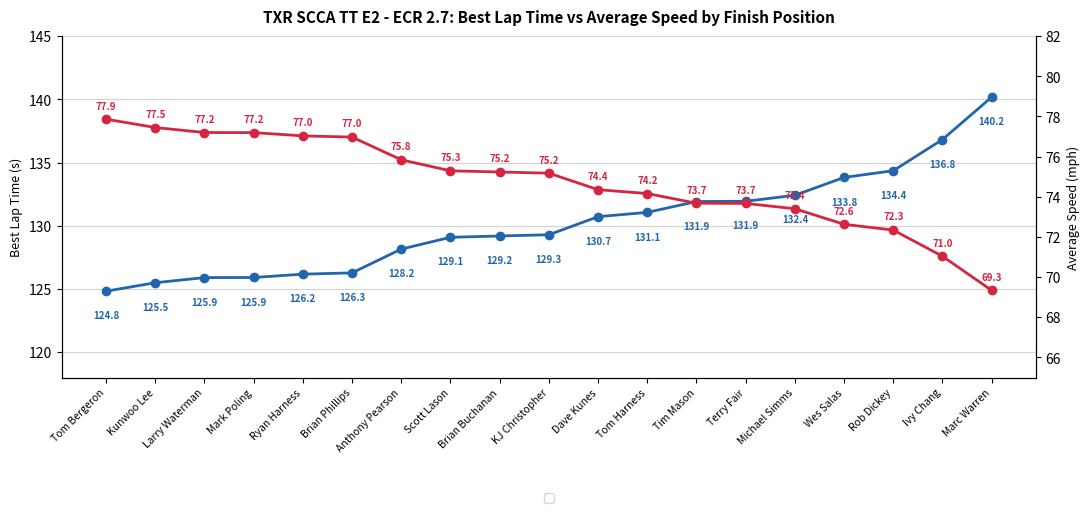

At which category does the chart reach its minimum across all series?

Marc Warren